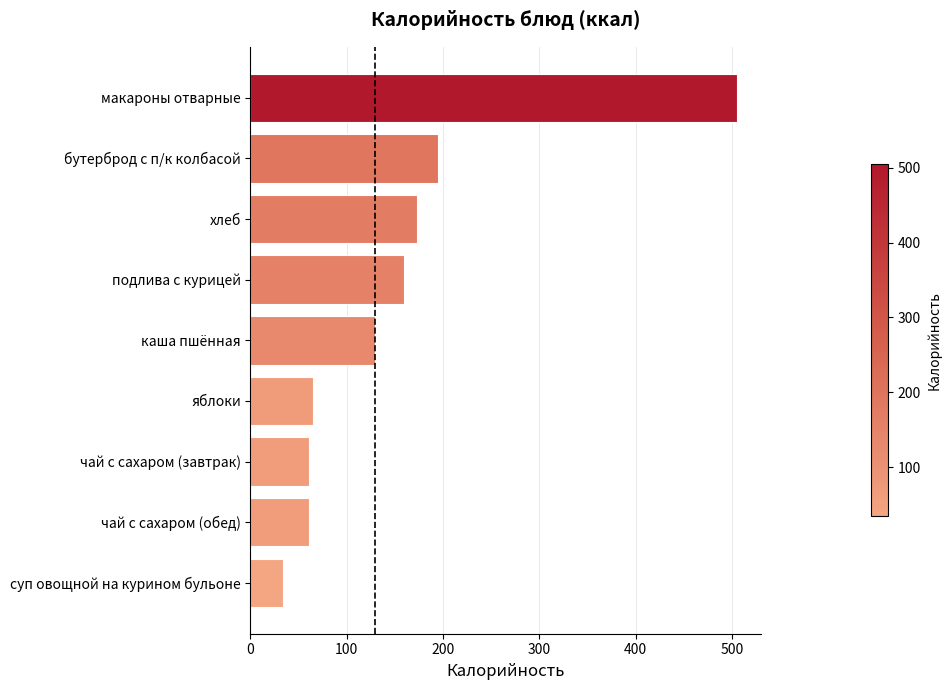

What is the change in value from макароны отварные to каша пшённая?

-376